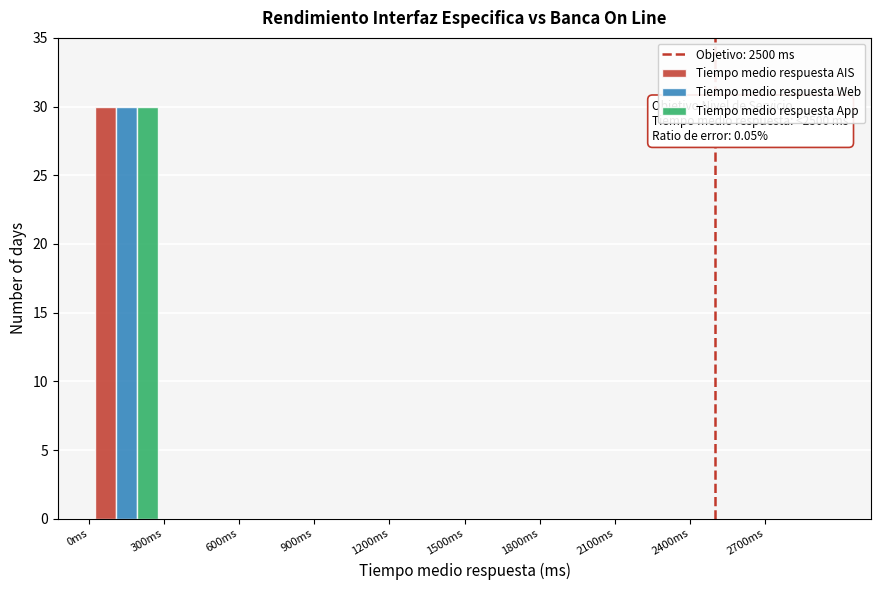

In the Tiempo medio respuesta Web series, which range on the x-axis has the tallest bar?

0 to 300